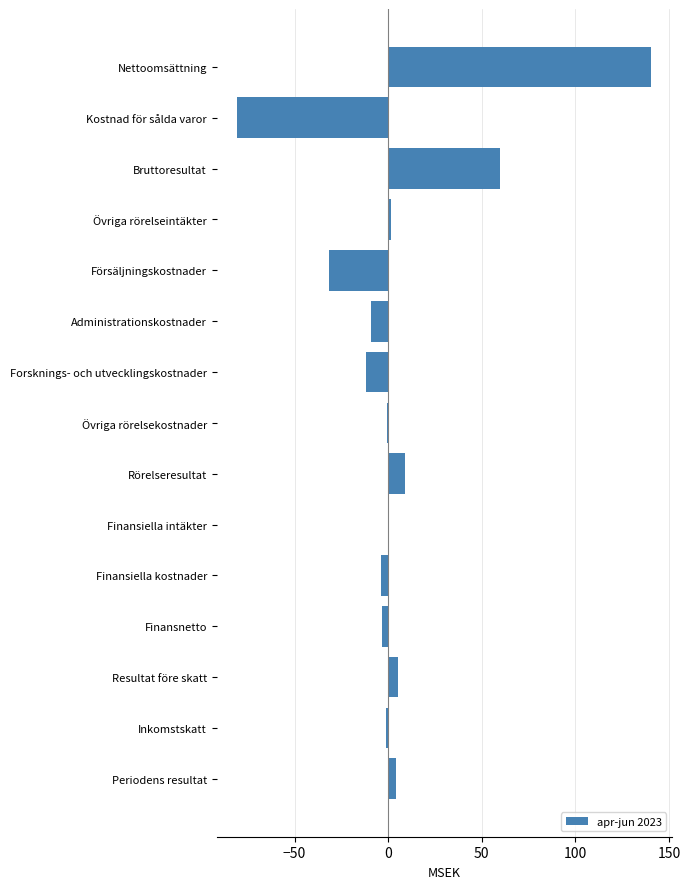

At which label is the value closest to 29?

Rörelseresultat